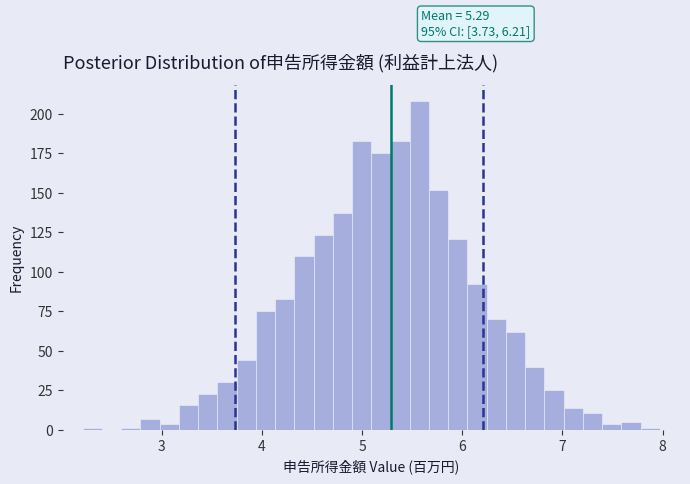

Read against the x-axis, roughly where is the centre of the tallest bar?

5.6